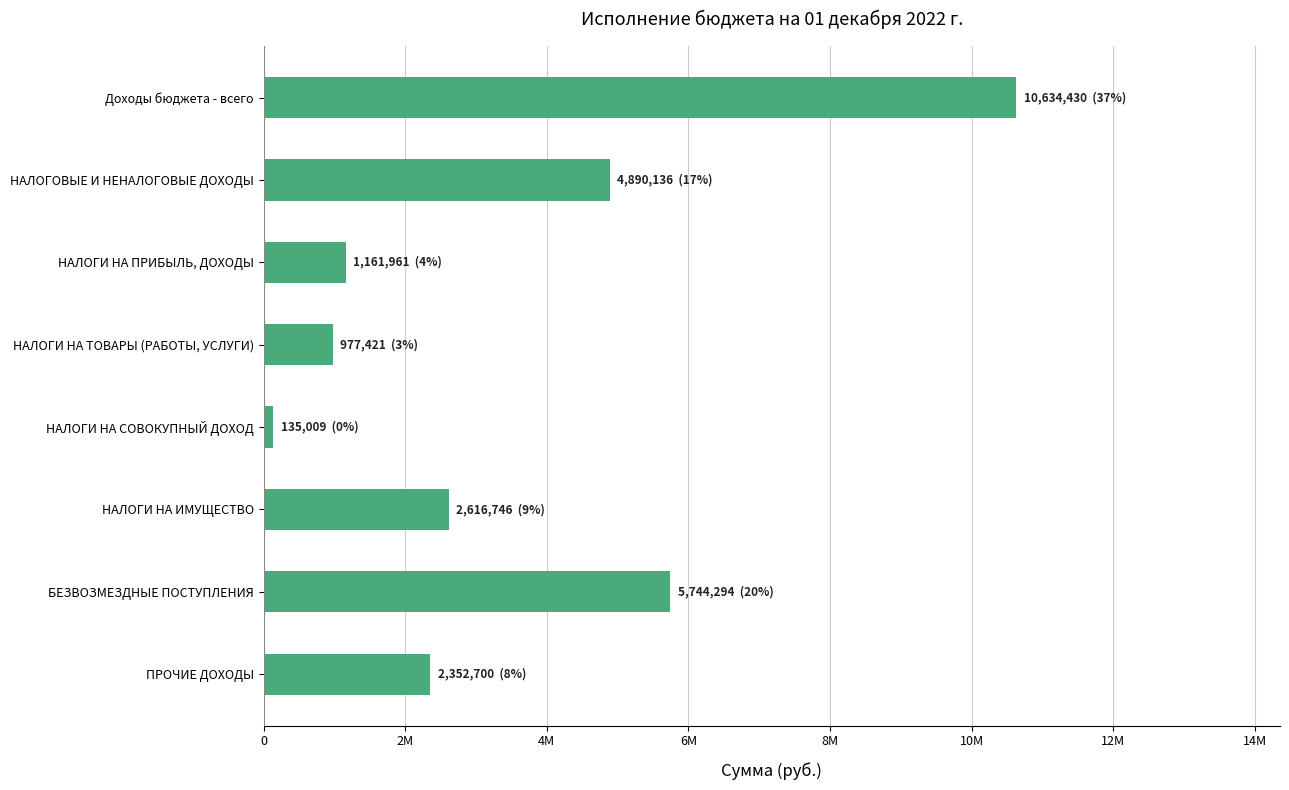

Does the chart contain any negative values?

No